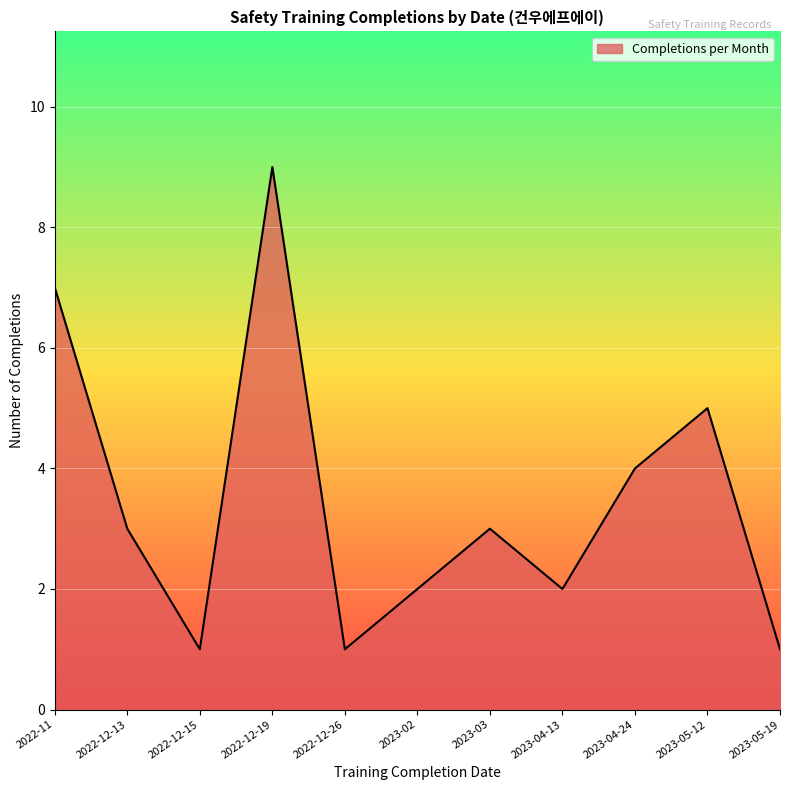

At which category does the data reach its first local valley?

2022-12-15